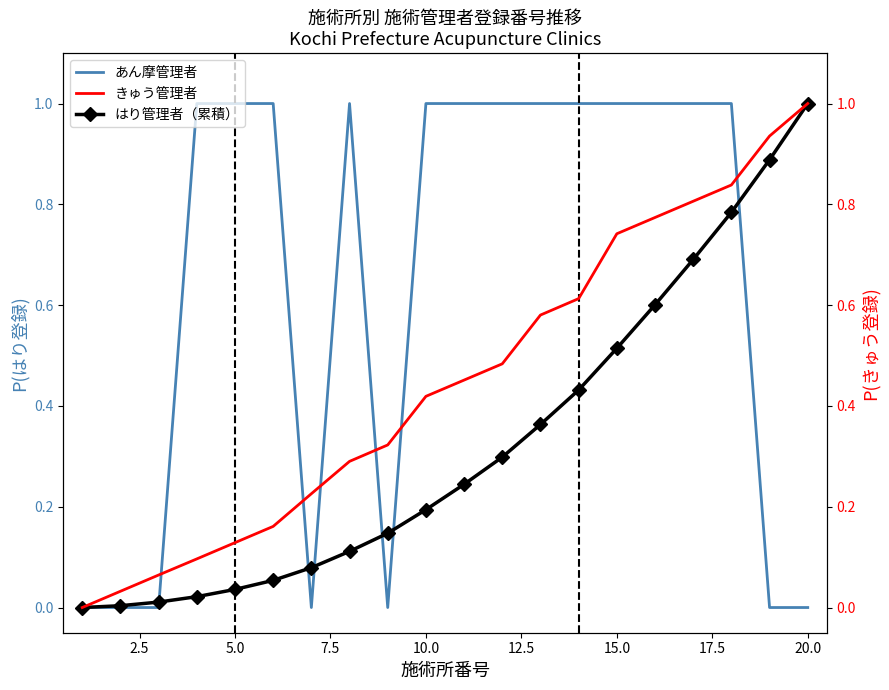

The value of はり管理者（累積） at 20.0 is 1.0. True or false?

True